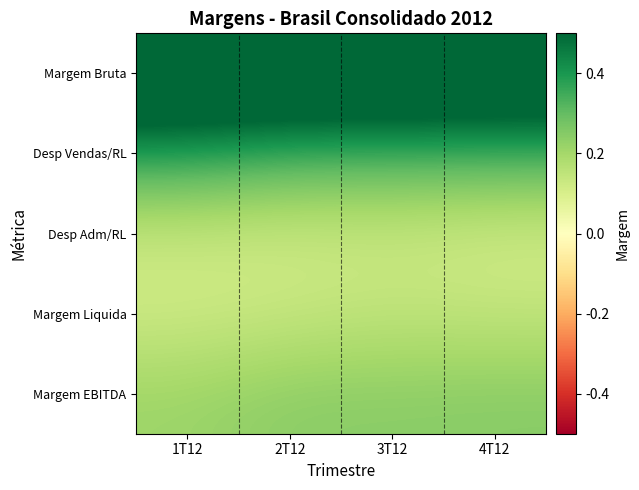

Which has a higher value, 2T12 or 3T12?

3T12